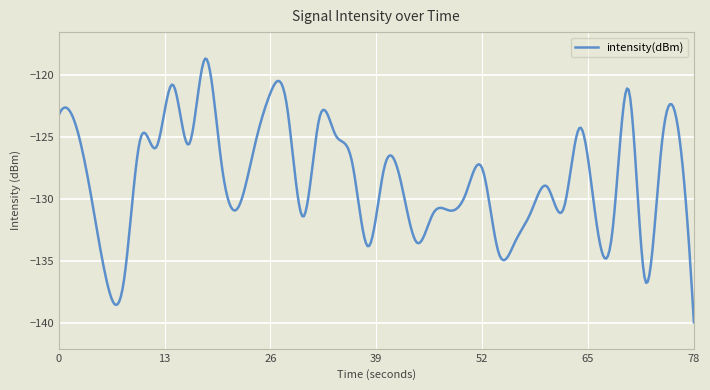

How many lines are shown in the chart?

1